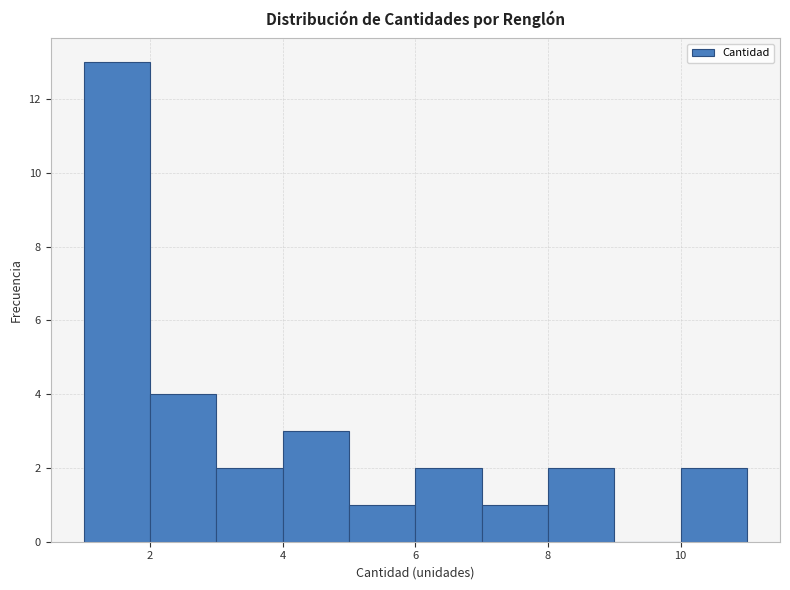

Reading left to right, transcribe this chart: for each bar, give the range it covers on the x-axis and its height. The values are not printed on the chart, so give them approximately, as read against the axis.

1 to 2: 13
2 to 3: 4
3 to 4: 2
4 to 5: 3
5 to 6: 1
6 to 7: 2
7 to 8: 1
8 to 9: 2
9 to 10: 0
10 to 11: 2